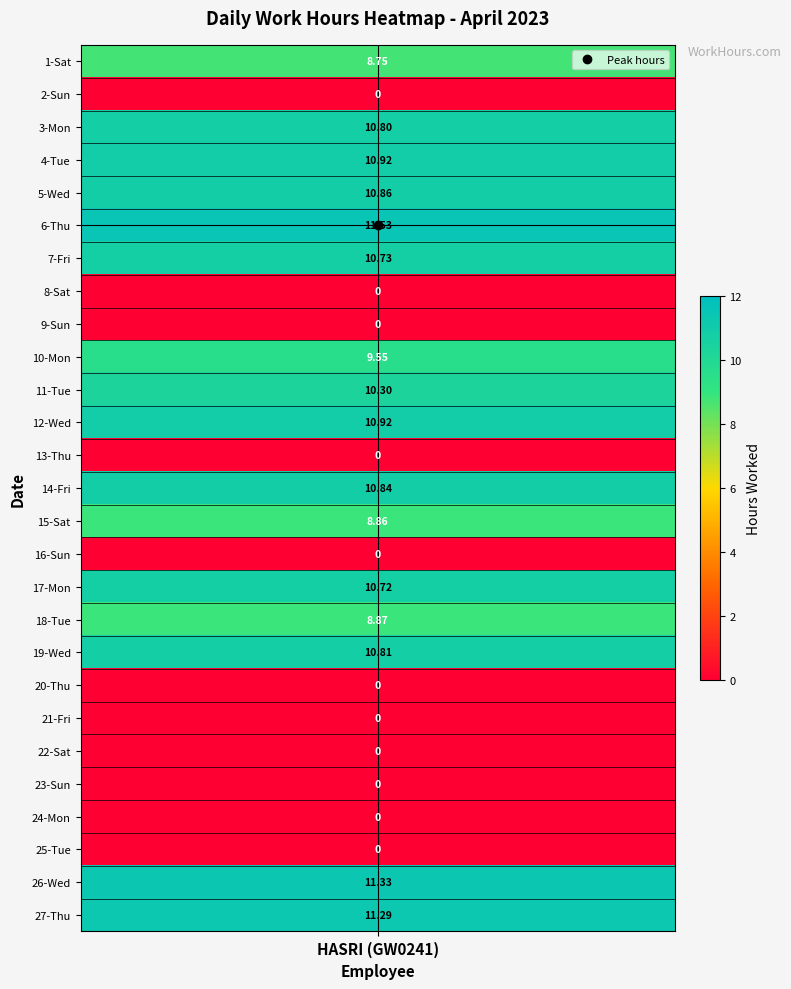

What is the change in value from 8-Sat to 19-Wed?

+10.8